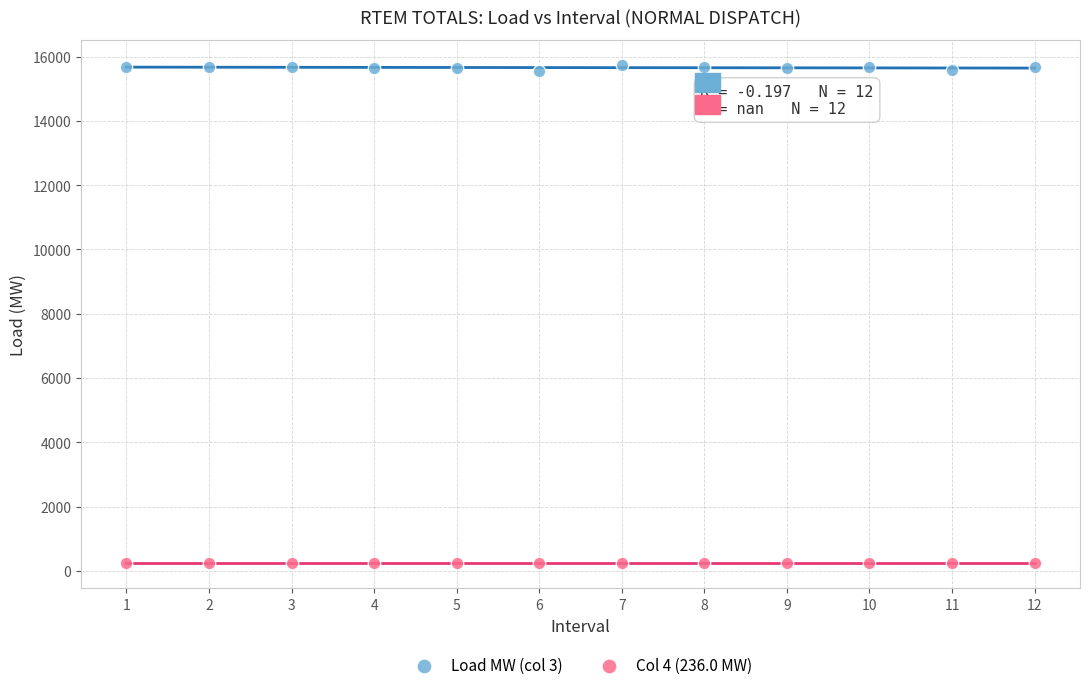

Which series reaches the maximum Y coordinate?

Load MW (col 3)